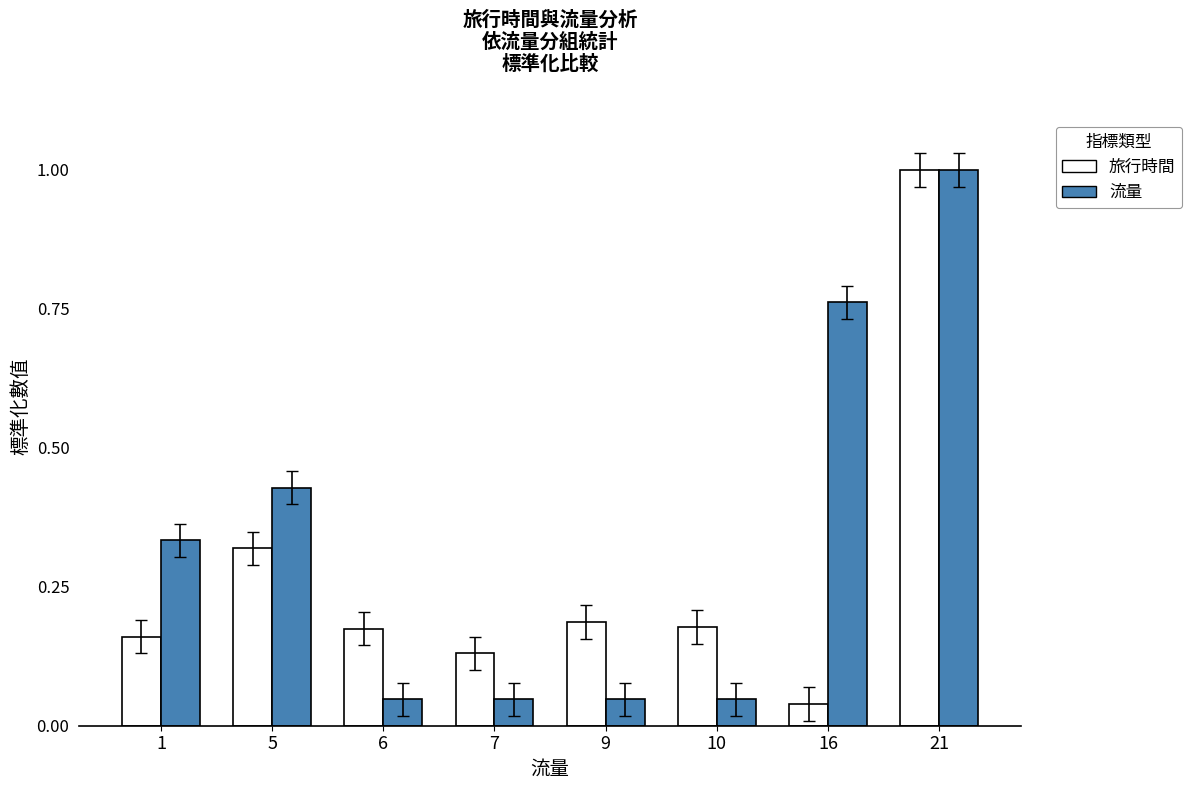

Where is 旅行時間 nearest to the value 0?

16